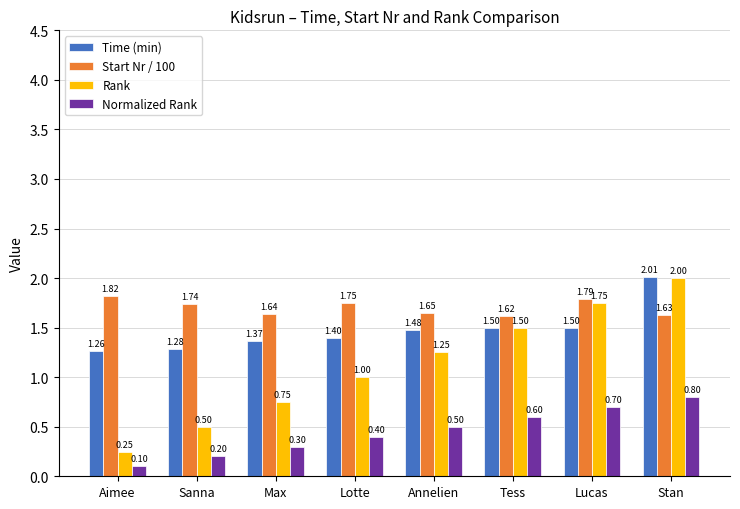

What is the sum of the Start Nr / 100 values at Tess and Annelien?

3.3